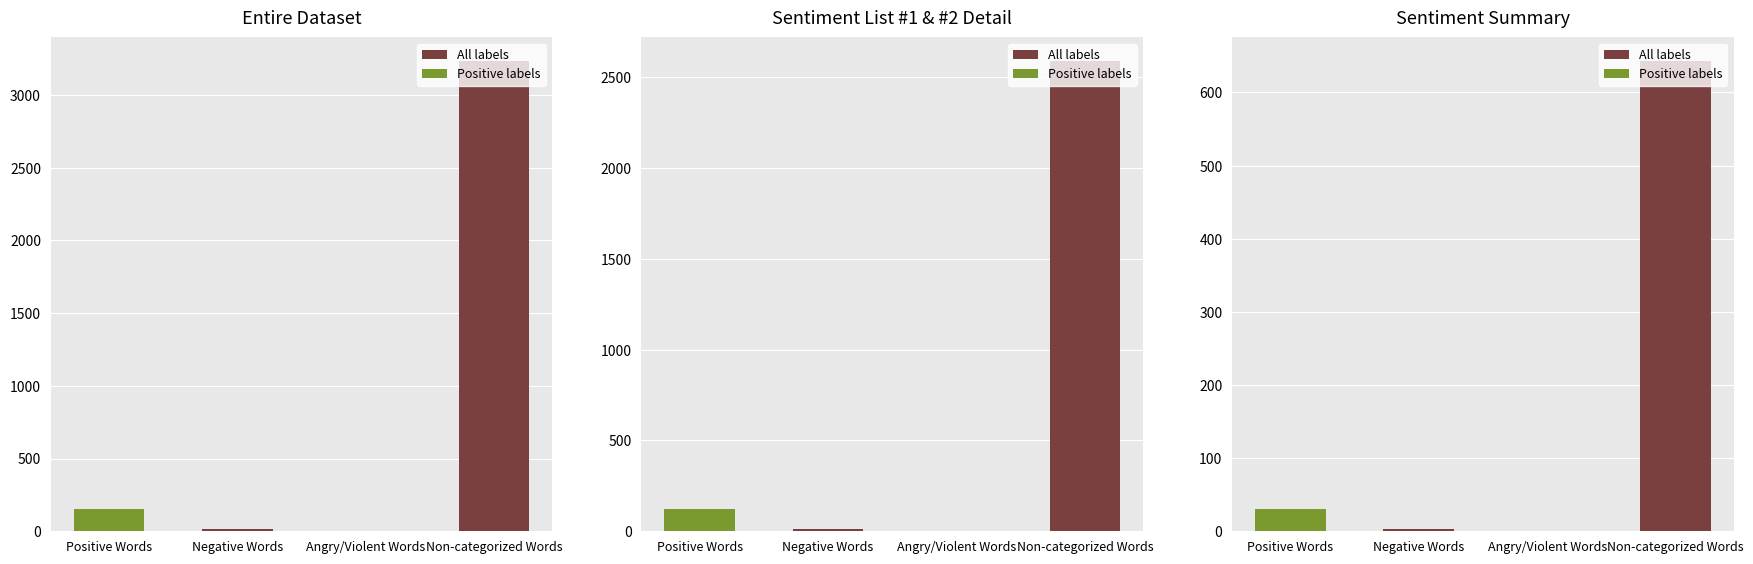

How many values in All labels are above zero?

3